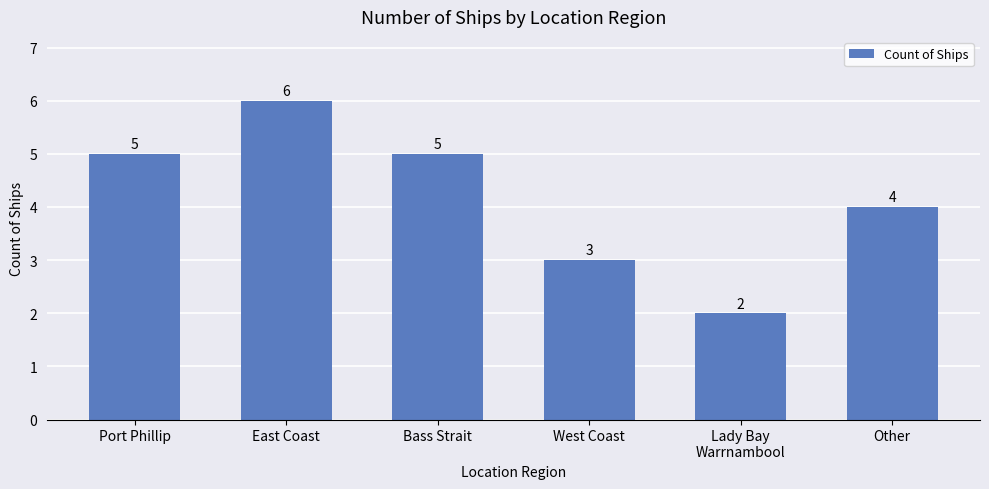

What is the greatest value displayed?

6